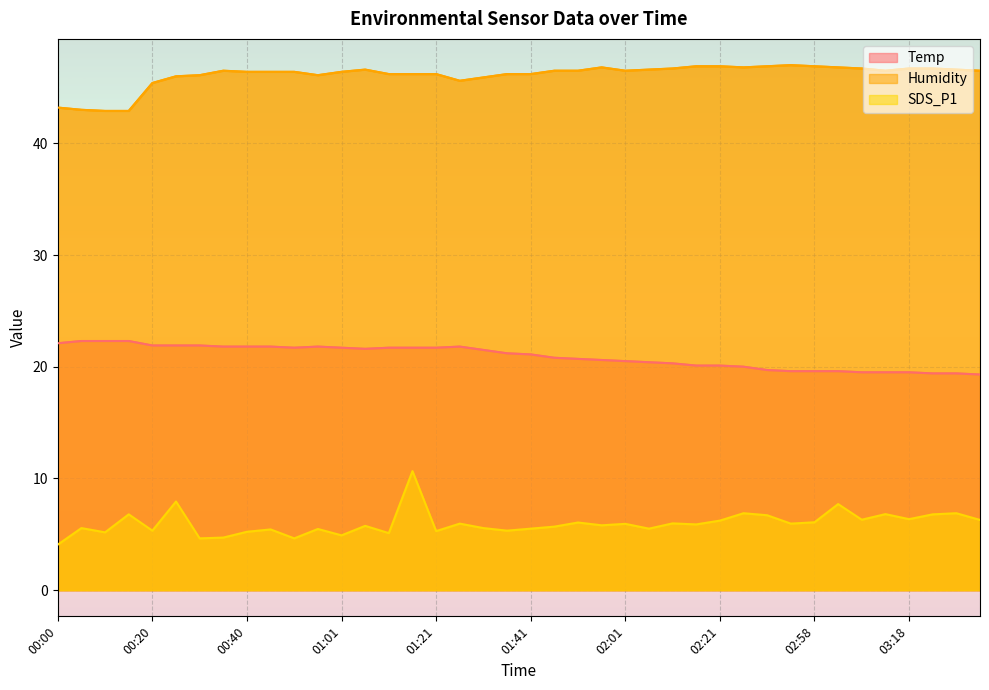

What is the value of the SDS_P1 point at the 19th from the left?

5.5